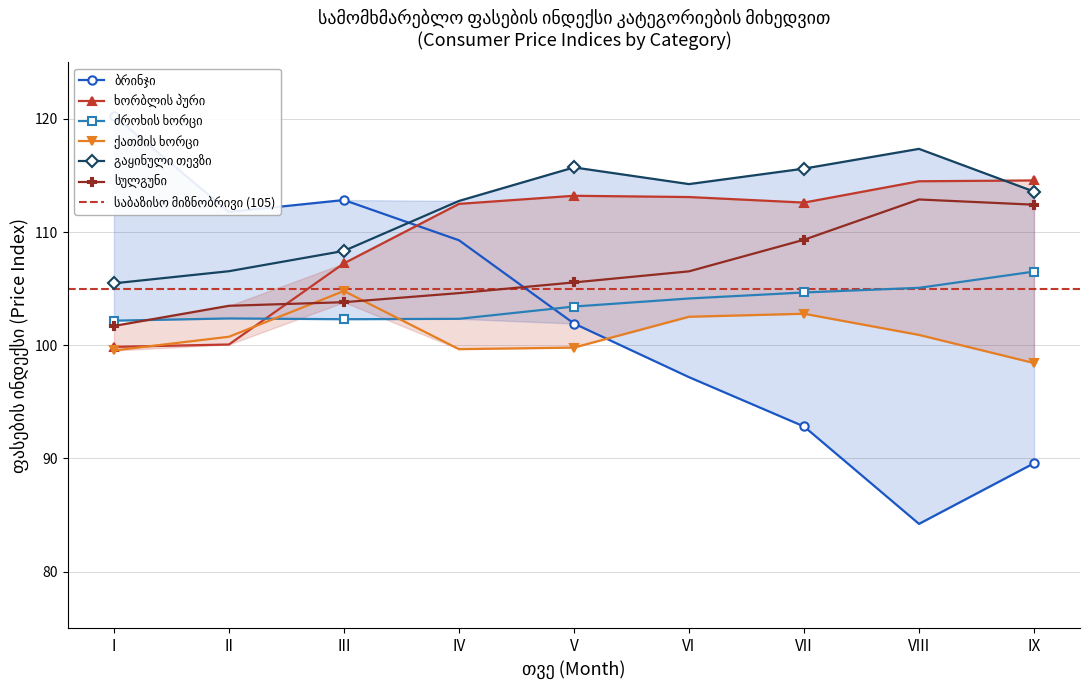

Is this an area chart (filled region under the line)?

No